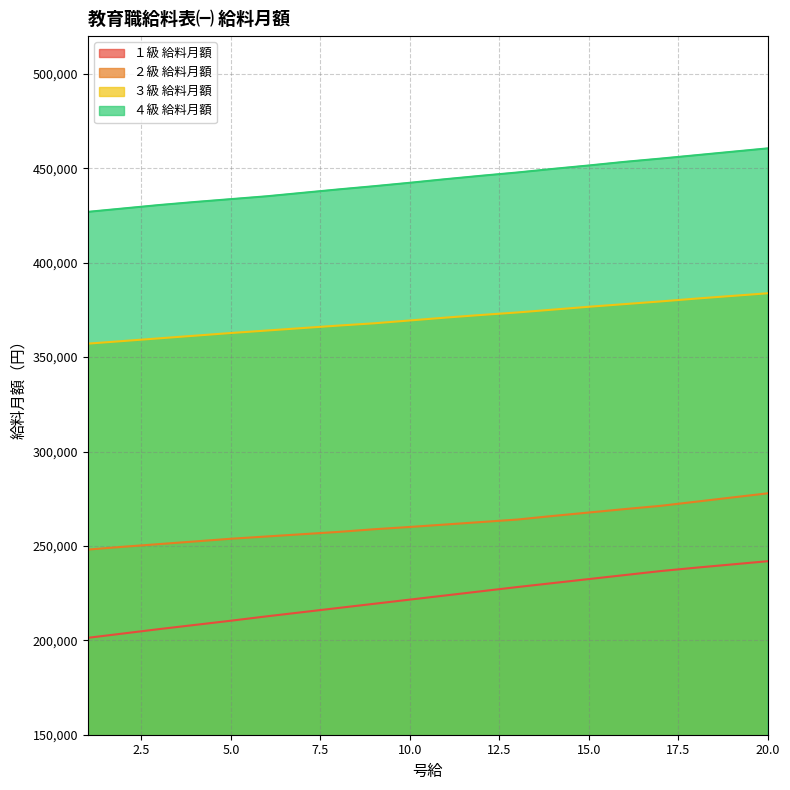

Which series changed the most between 12 and 13?

１級 給料月額